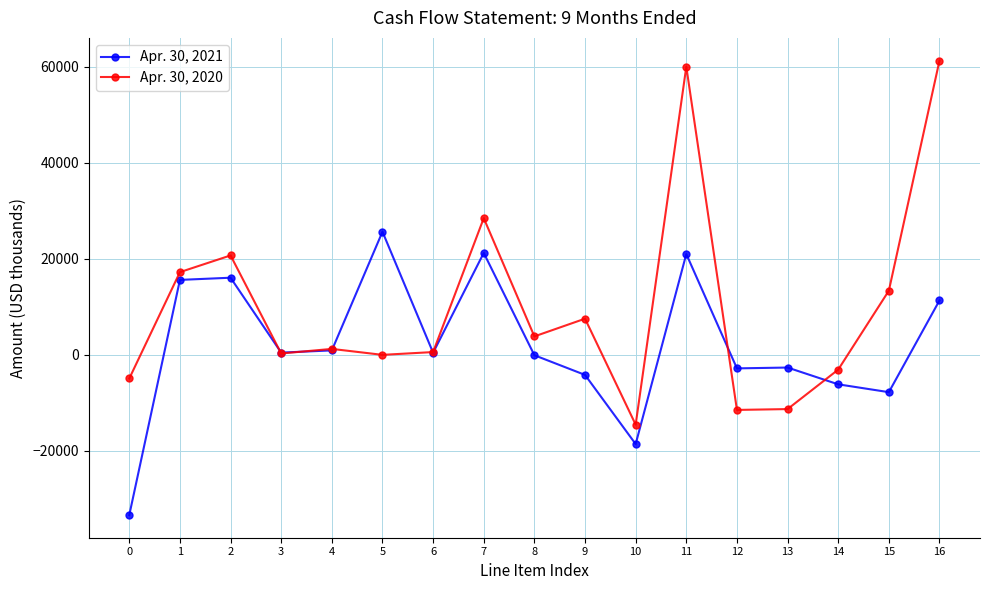

At which category does the chart reach its peak across all series?

16